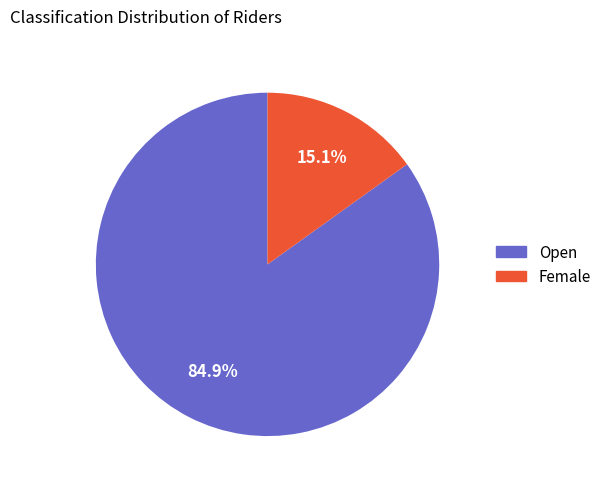

True or false: Female accounts for 30% of the total.

False